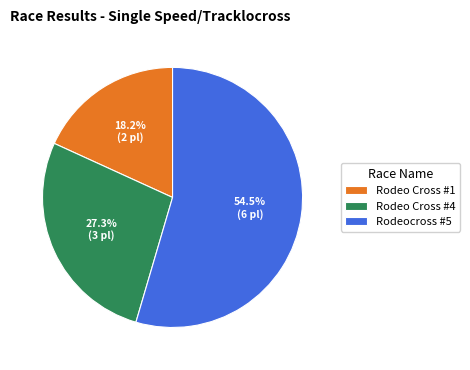

How much of the chart is everything except Rodeo Cross #1?

81.8%